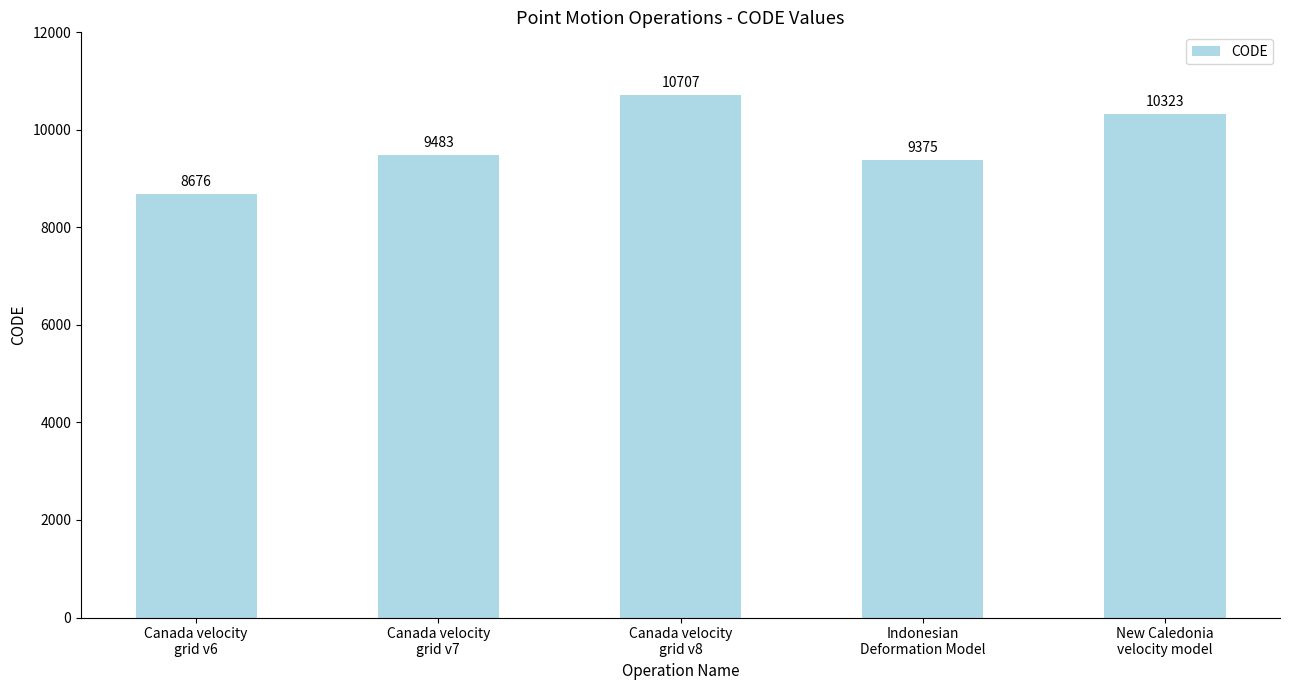

Reading left to right, transcribe all the data shown in this chart.

Canada velocity
grid v6=8676	Canada velocity
grid v7=9483	Canada velocity
grid v8=10707	Indonesian
Deformation Model=9375	New Caledonia
velocity model=10323